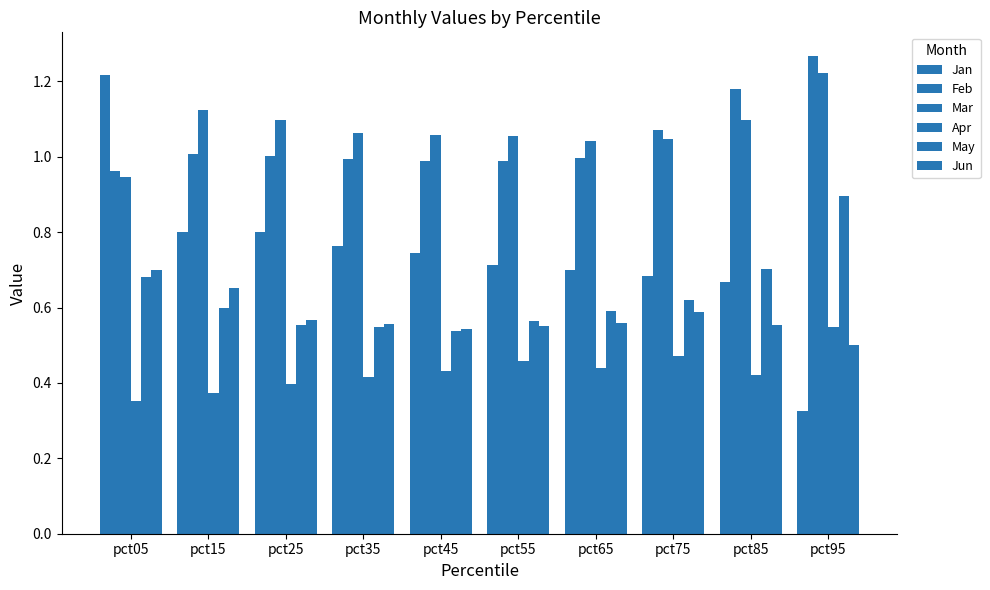

Count the number of data series in this chart.

6